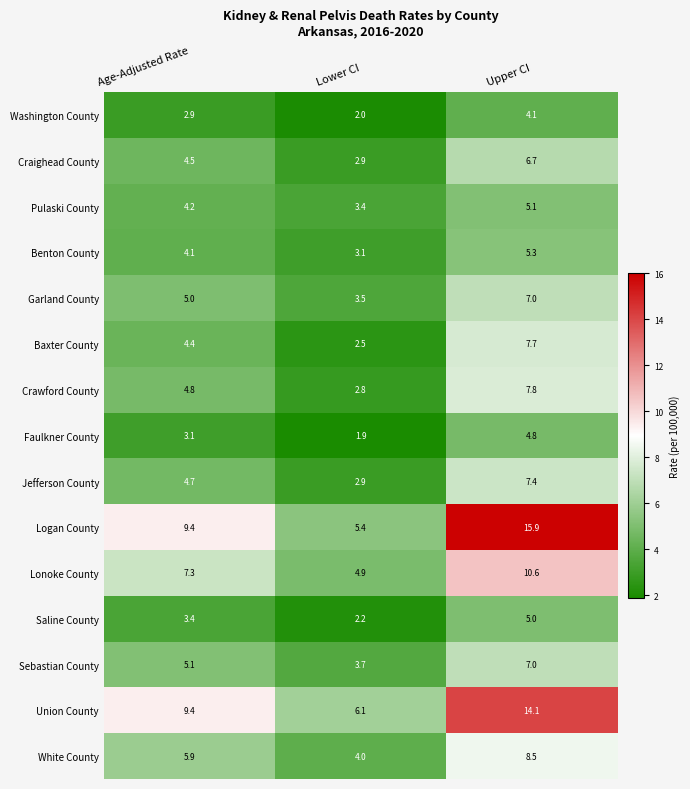

Which series has the largest total across all categories?

Logan County